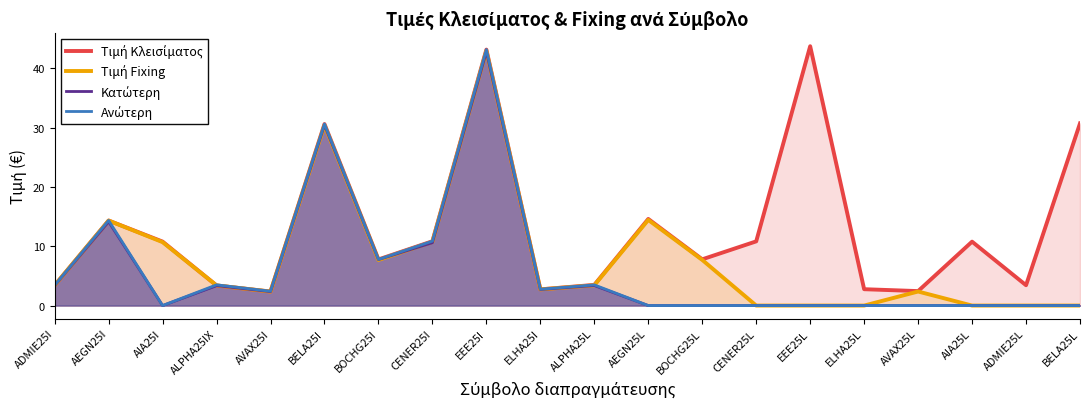

True or false: Τιμή Κλεισίματος has a value of 11.4 at EEE25I.

False